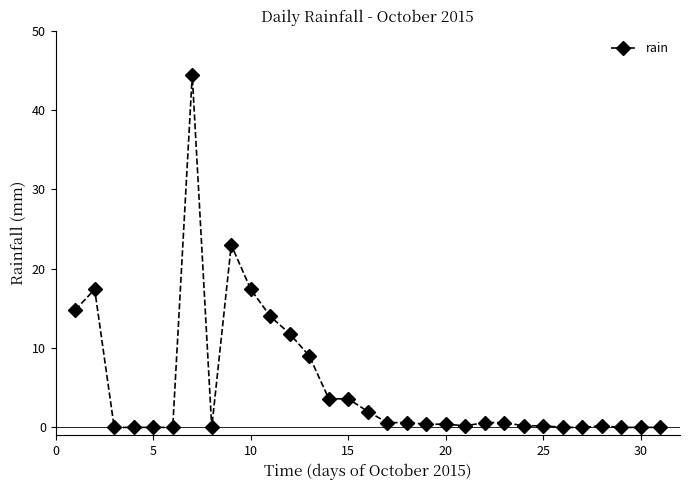

What is the maximum value shown in the chart?

44.4